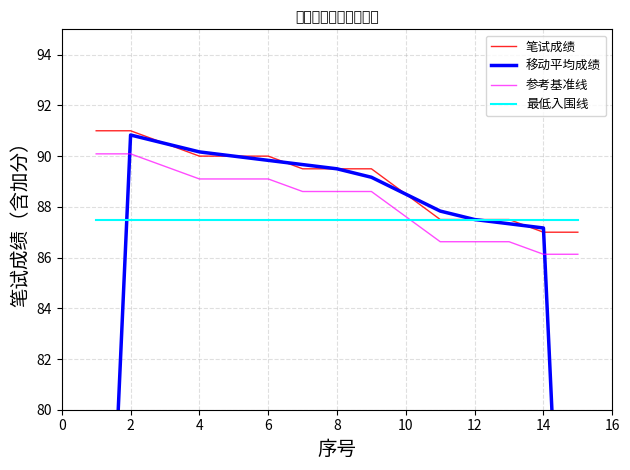

What is the greatest value displayed?

91.0